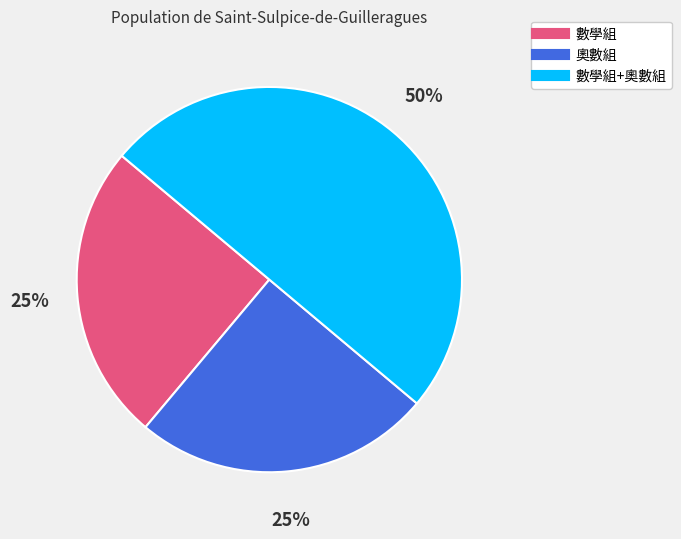

To the nearest percent, what is the average slice percentage?

33%